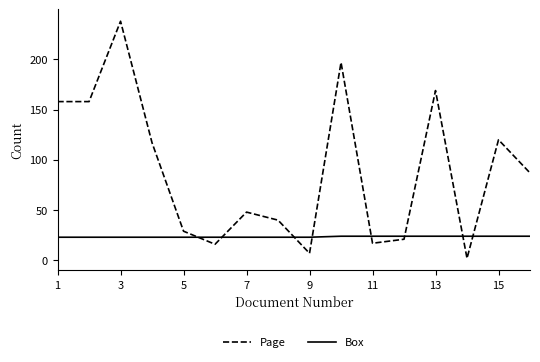

Which series has the widest spread of values?

Page